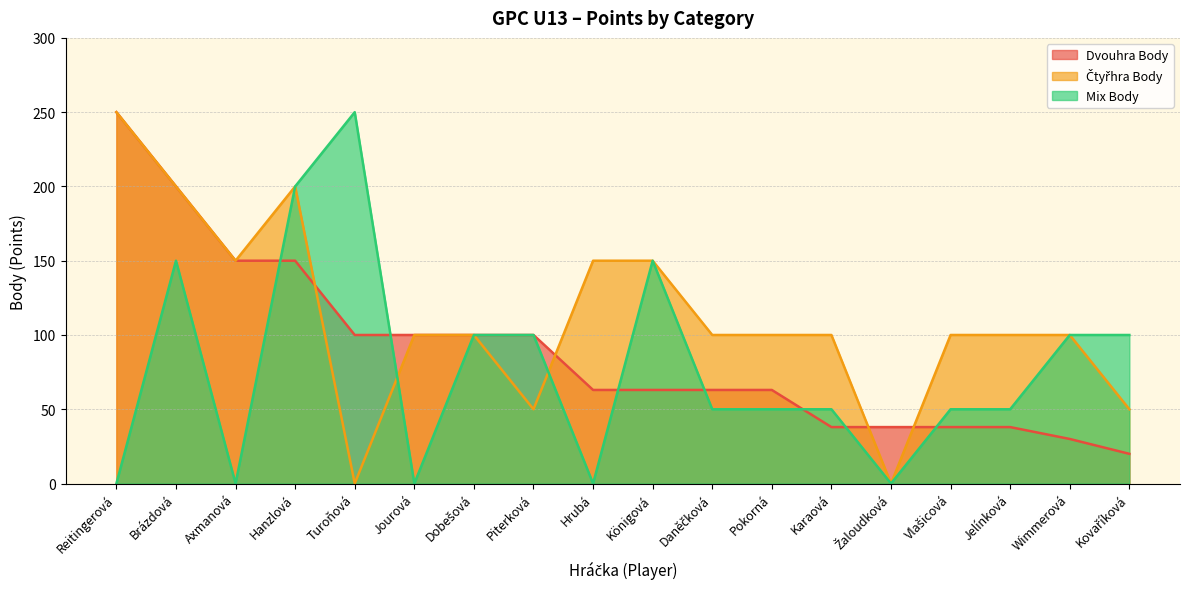

At which label does Mix Body reach its minimum?

Reitingerová